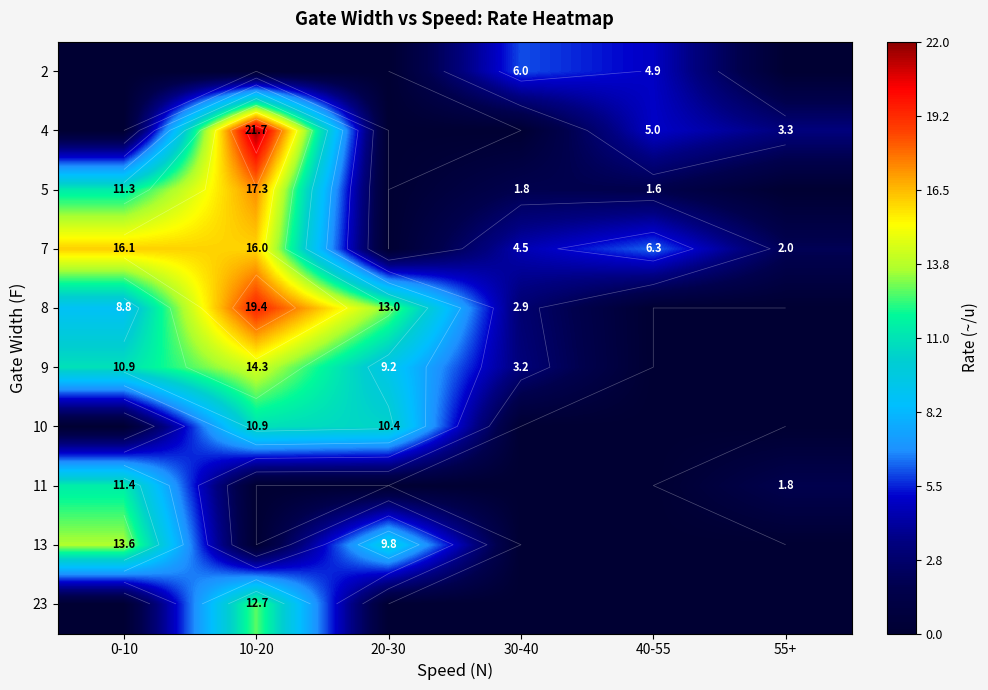

True or false: 8 has a value of -13.2 at 40-55.

False